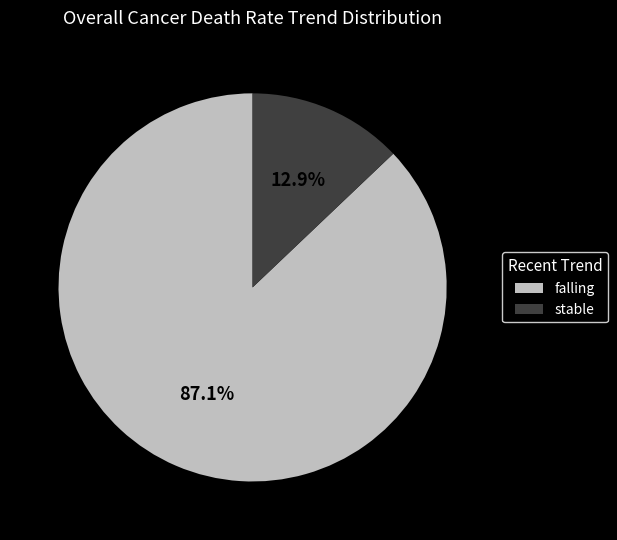

How many slices are in this pie chart?

2